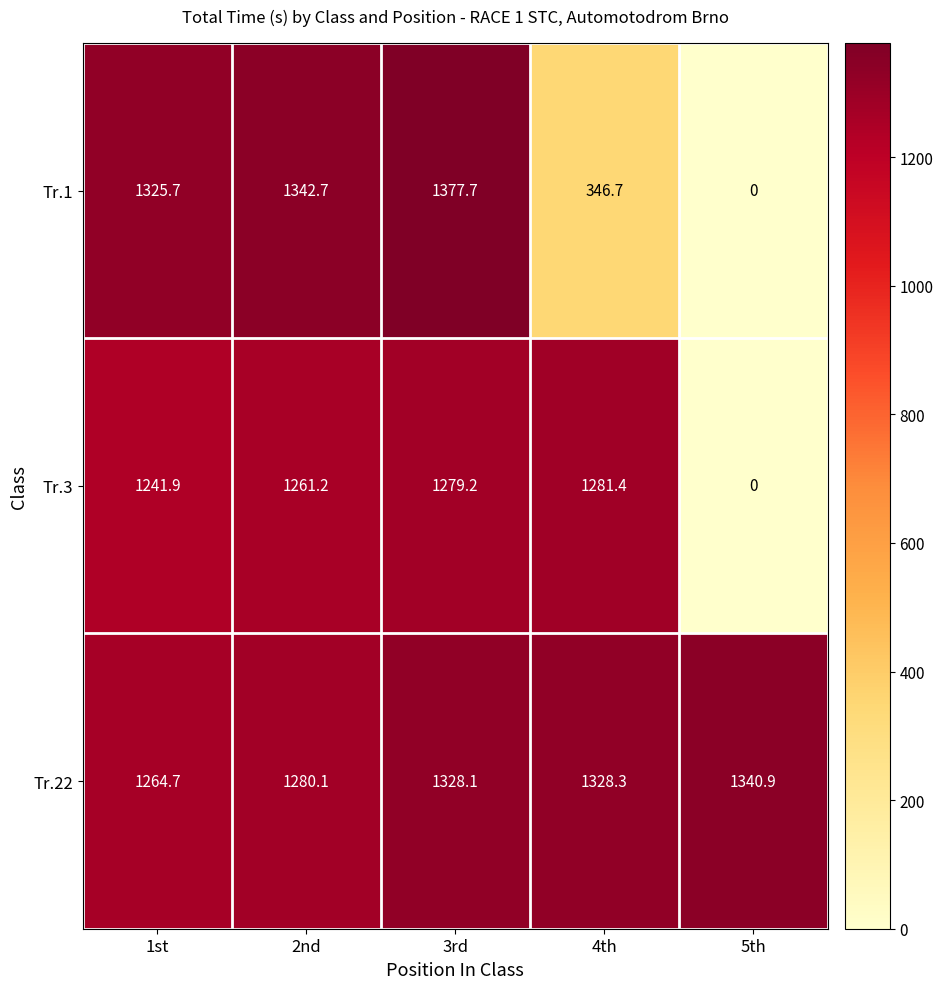

What is the greatest value displayed?

1377.7